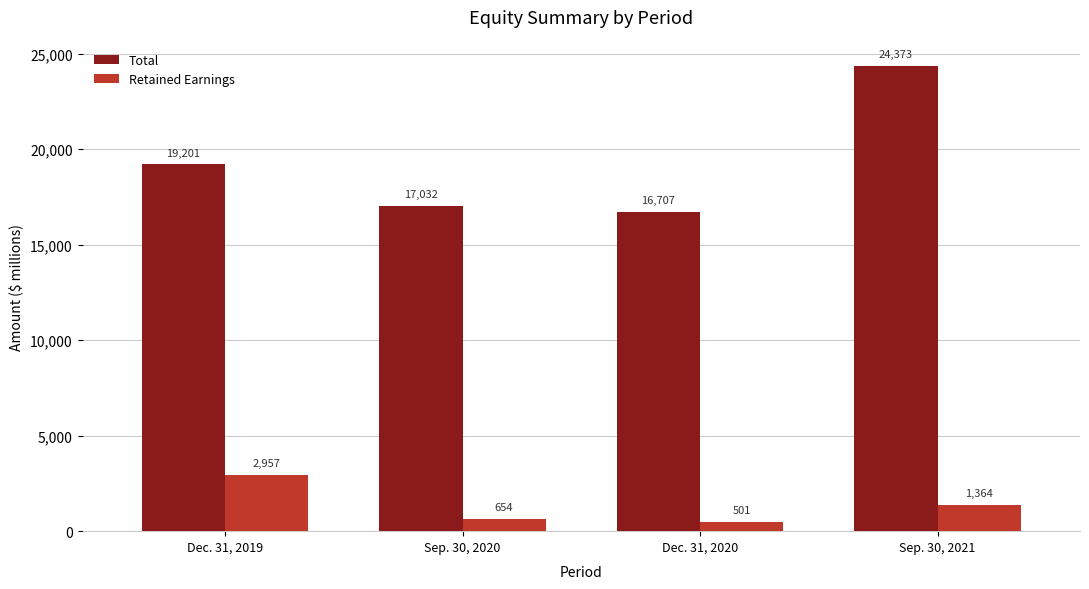

How many values in the Retained Earnings series are below 1364?

2